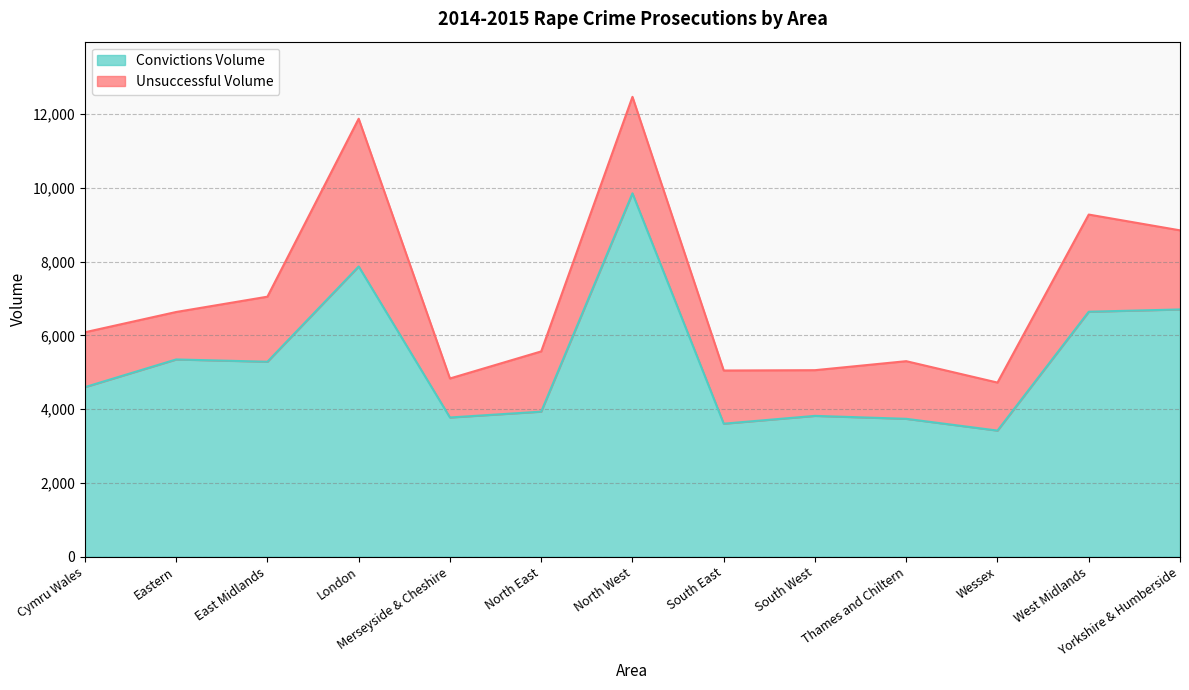

Rank the categories by value from highest to lowest.

North West, London, Yorkshire & Humberside, West Midlands, Eastern, East Midlands, Cymru Wales, North East, South West, Merseyside & Cheshire, Thames and Chiltern, South East, Wessex